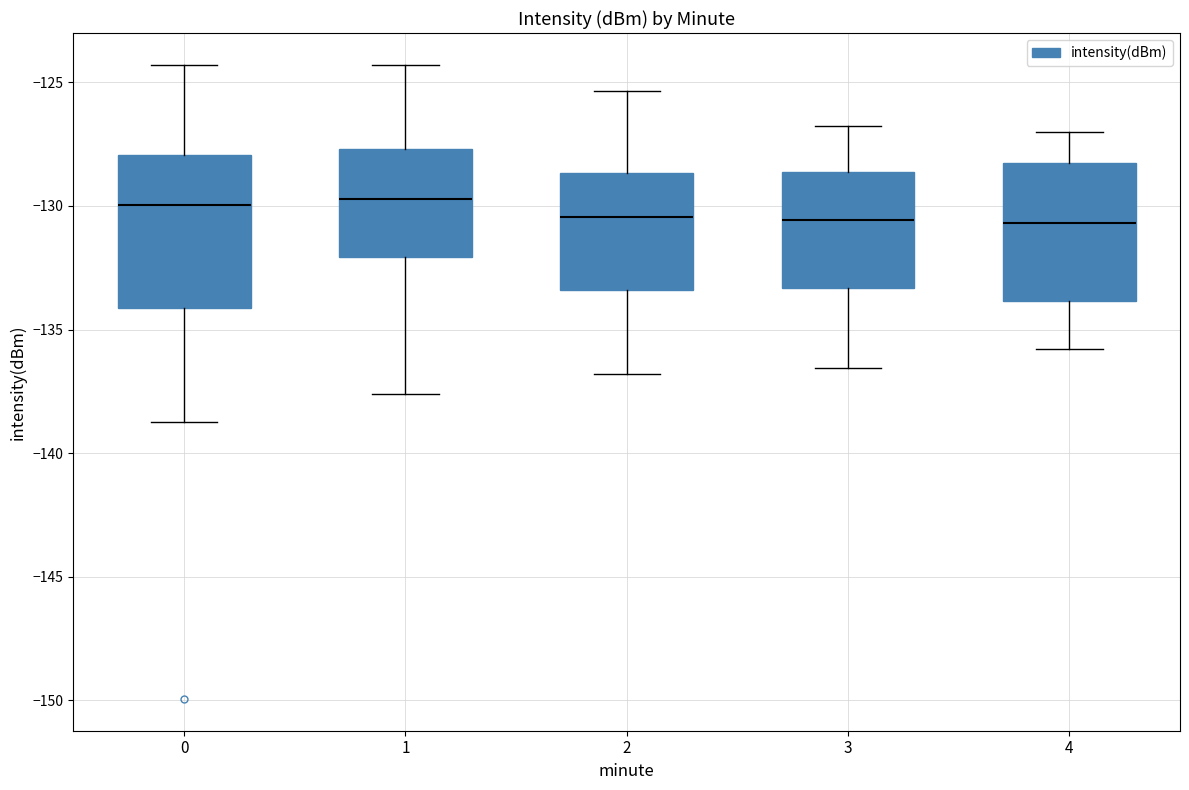

Reading left to right, transcribe this box plot: for each box, give where its median line is, the range the box spans, and where its two whiskers end, as read against the y-axis. The values are not printed on the chart, so give them approximately, as read against the axis.

0: median -130.0, box -134.0 to -128.0, whiskers -138.5 to -124.5
1: median -129.5, box -132.0 to -127.5, whiskers -137.5 to -124.5
2: median -130.5, box -133.5 to -128.5, whiskers -137.0 to -125.5
3: median -130.5, box -133.5 to -128.5, whiskers -136.5 to -127.0
4: median -130.5, box -134.0 to -128.5, whiskers -136.0 to -127.0